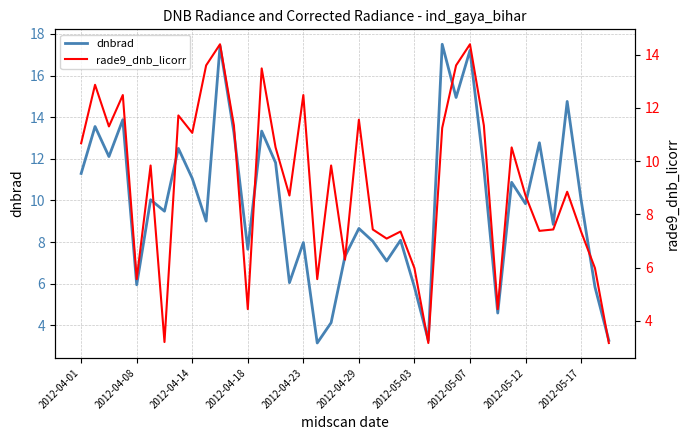

What is the smallest value displayed?

3.1